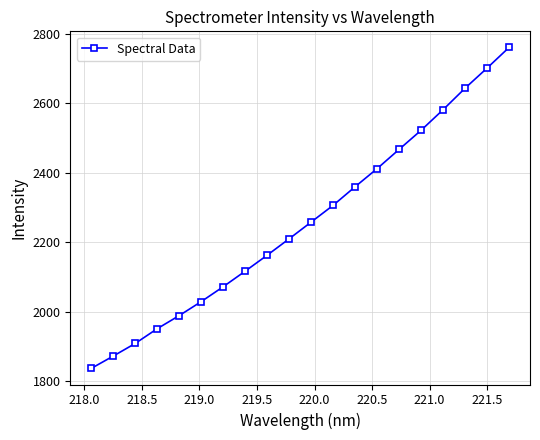

True or false: there are more than 2 points higher than both neighbors.

False